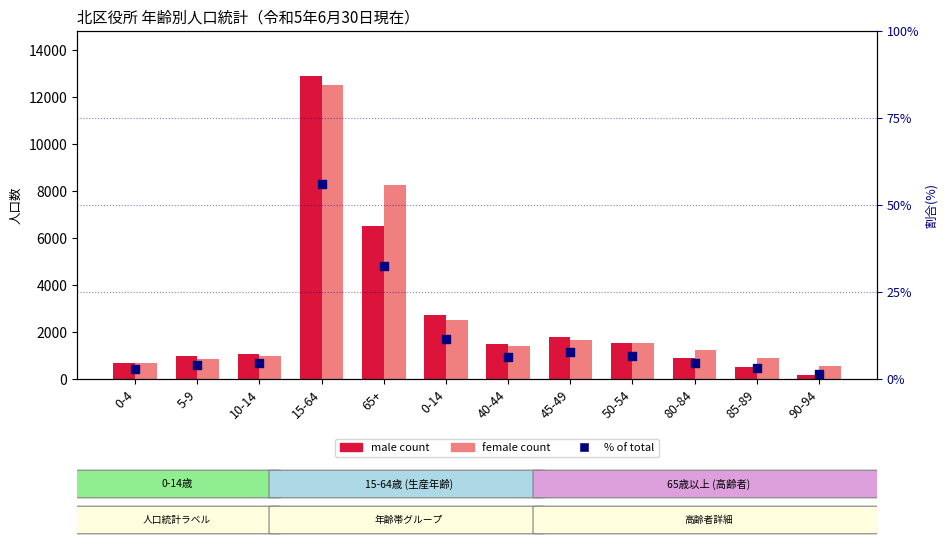

Is the value of female at 45-49 greater than the value of male at 0-14?

No